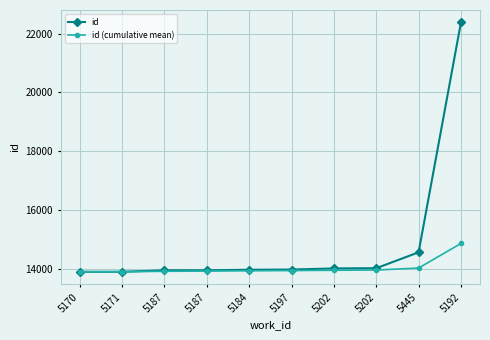

At which category does the chart reach its minimum across all series?

5170